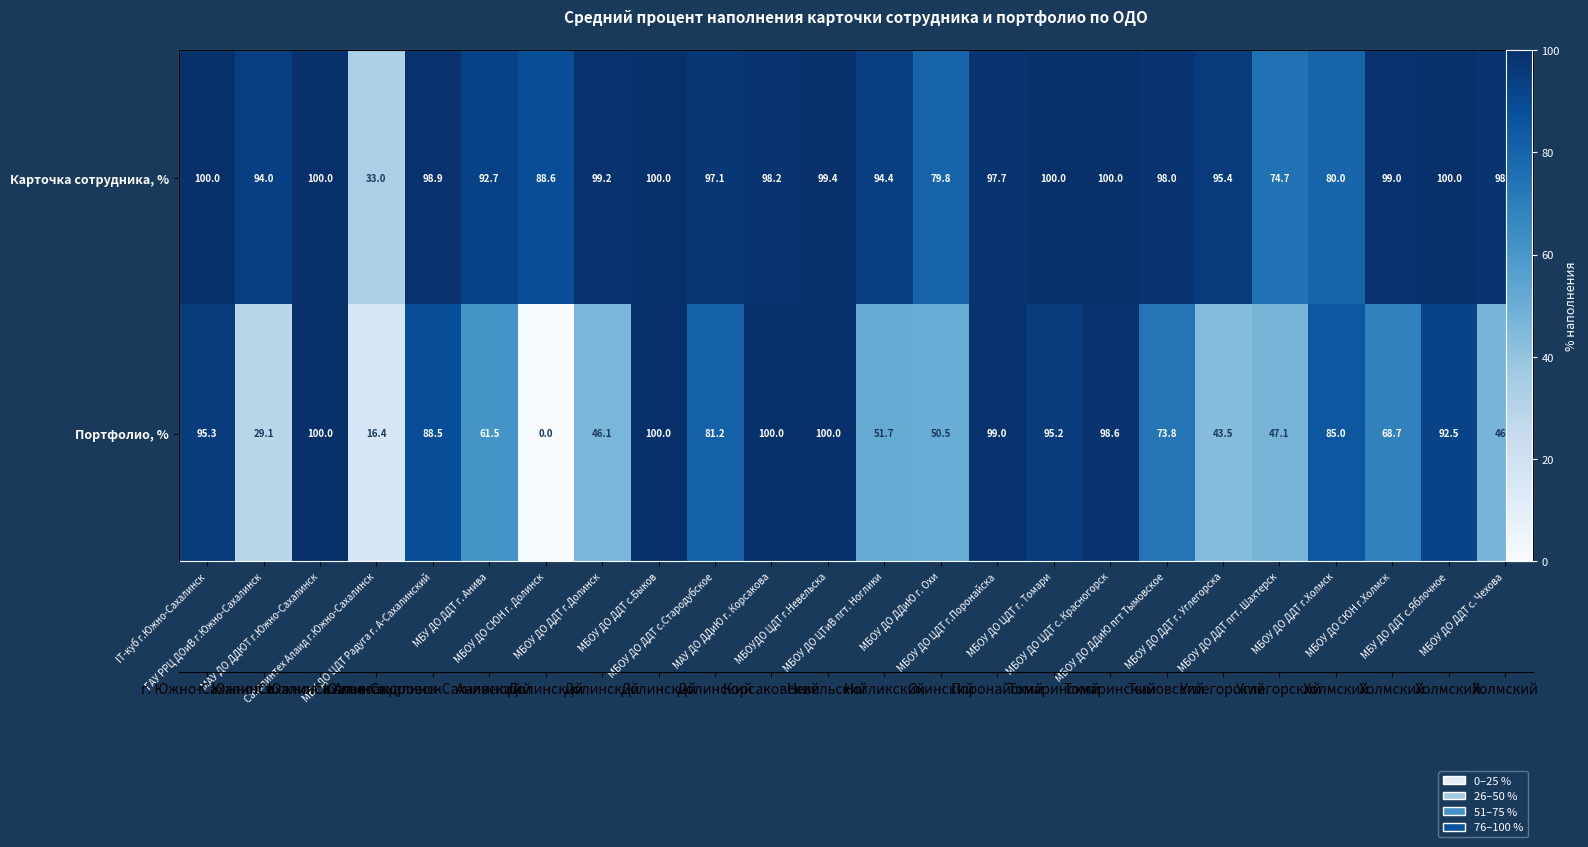

Rank the series at МАУ ДО ДДЮТ г.Южно-Сахалинск from highest to lowest value.

Карточка сотрудника, %, Портфолио, %